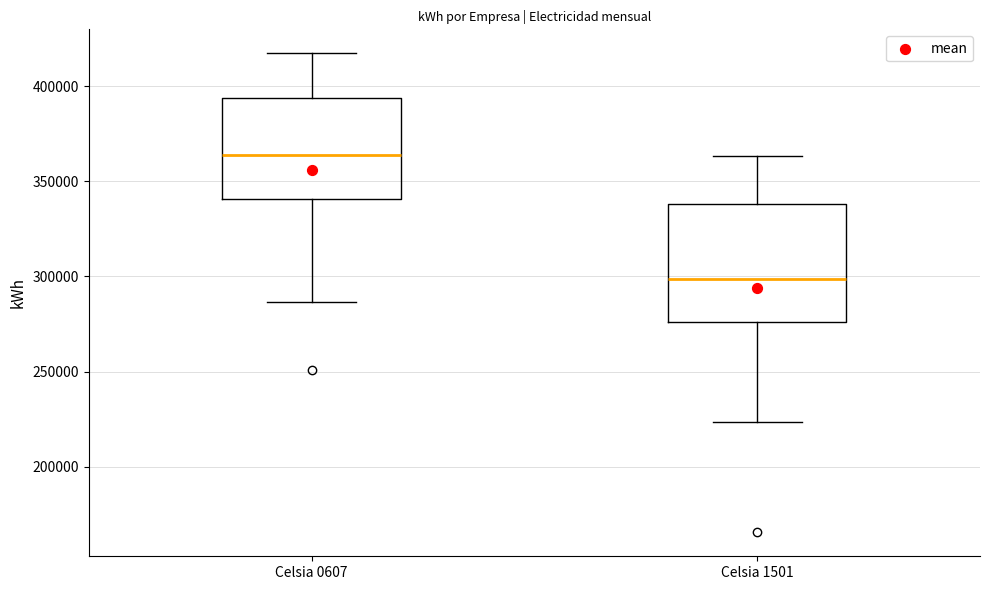

Which box has the highest median line?

Celsia 0607